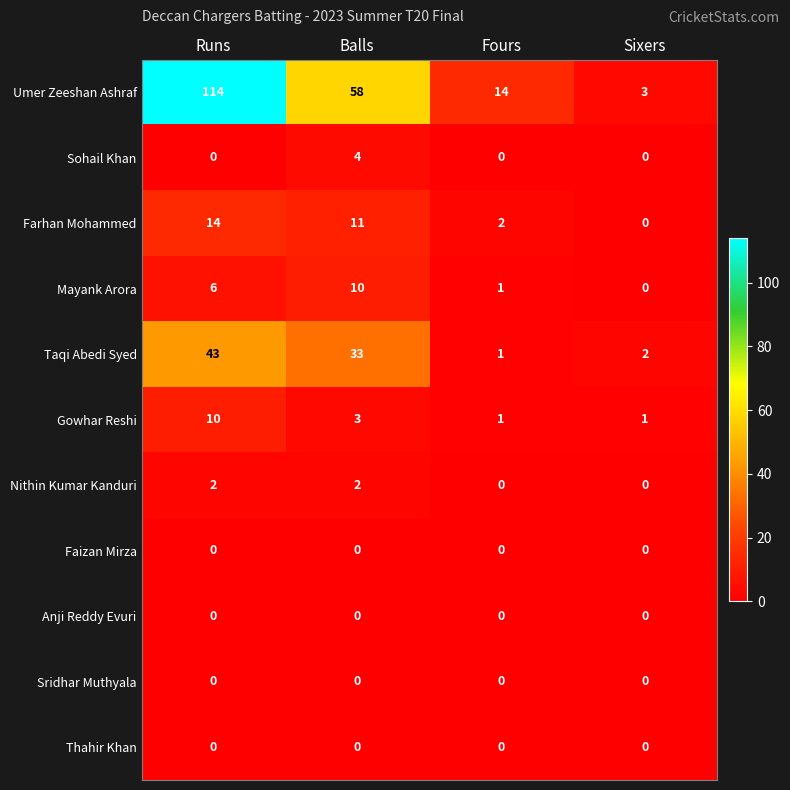

Which series has the widest spread of values?

Umer Zeeshan Ashraf